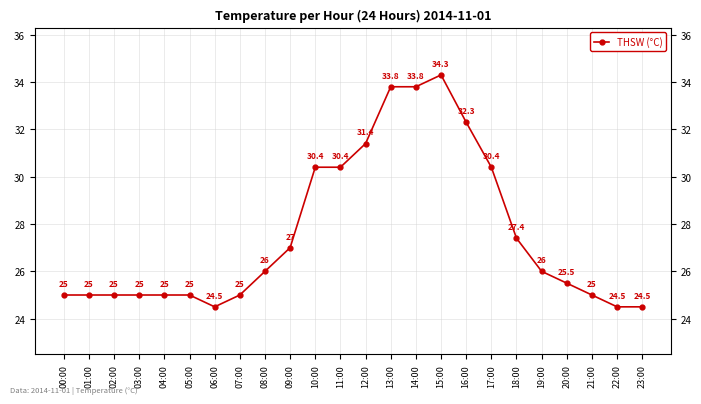

What is the change in value from 12:00 to 22:00?

-6.9